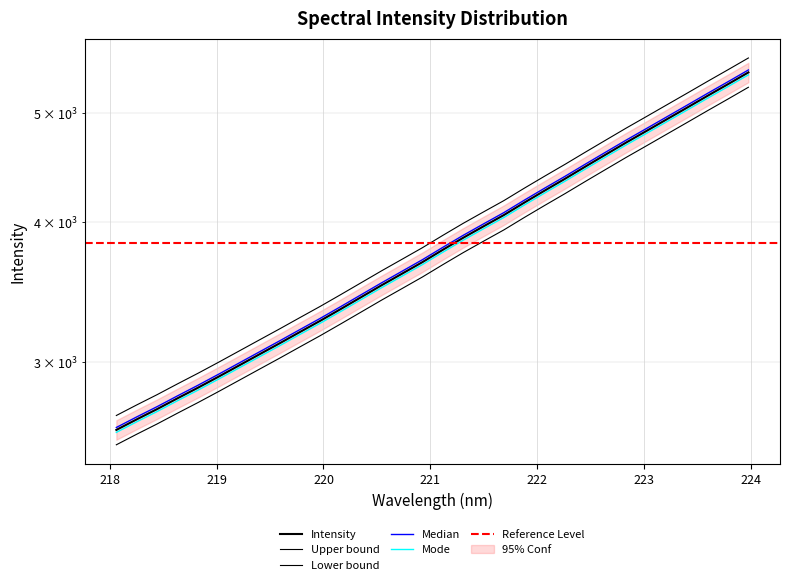

Is it true that the value at 218.6332 is 4344.9?

False